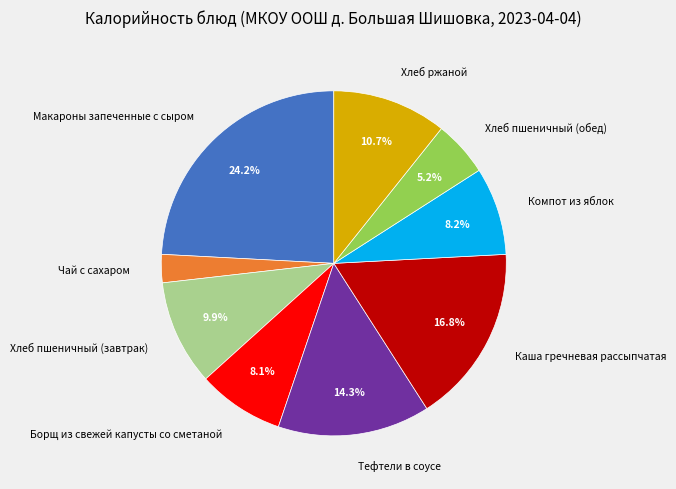

To the nearest percent, what percentage of the pie is Макароны запеченные с сыром?

24%